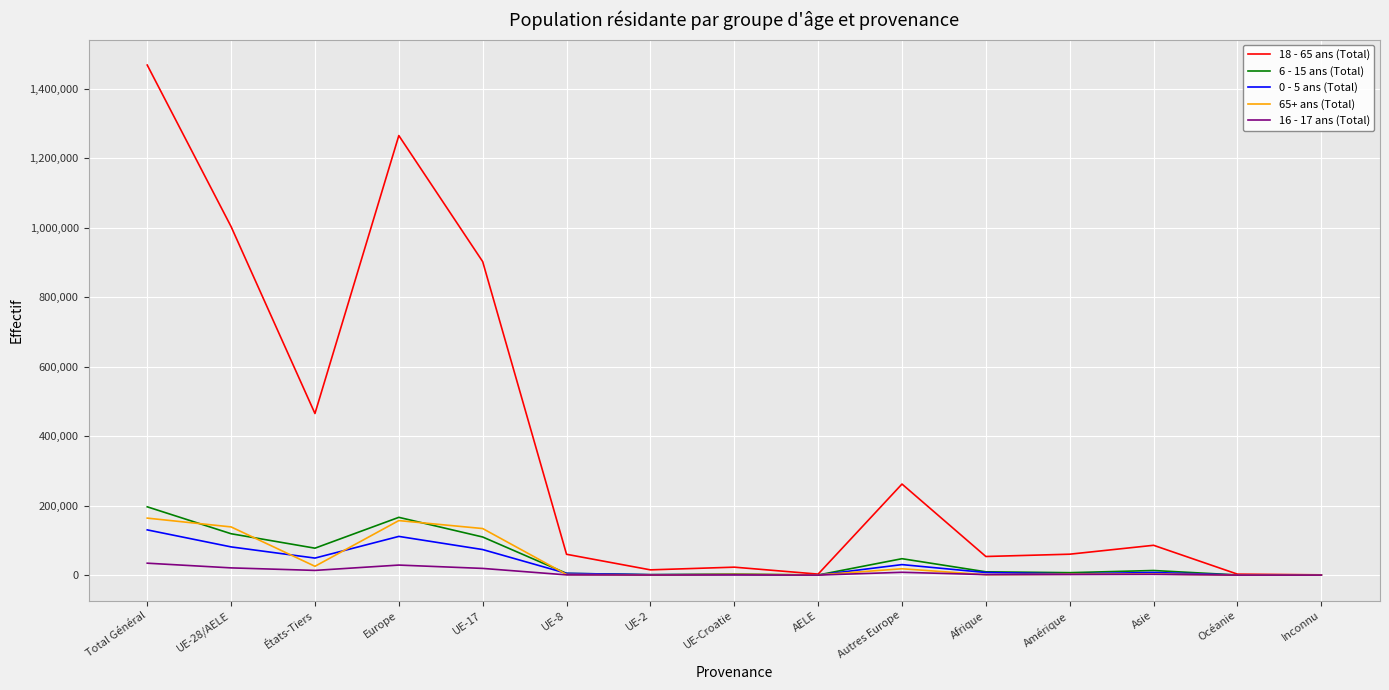

What are all the series names shown in the legend?

18 - 65 ans (Total), 6 - 15 ans (Total), 0 - 5 ans (Total), 65+ ans (Total), 16 - 17 ans (Total)